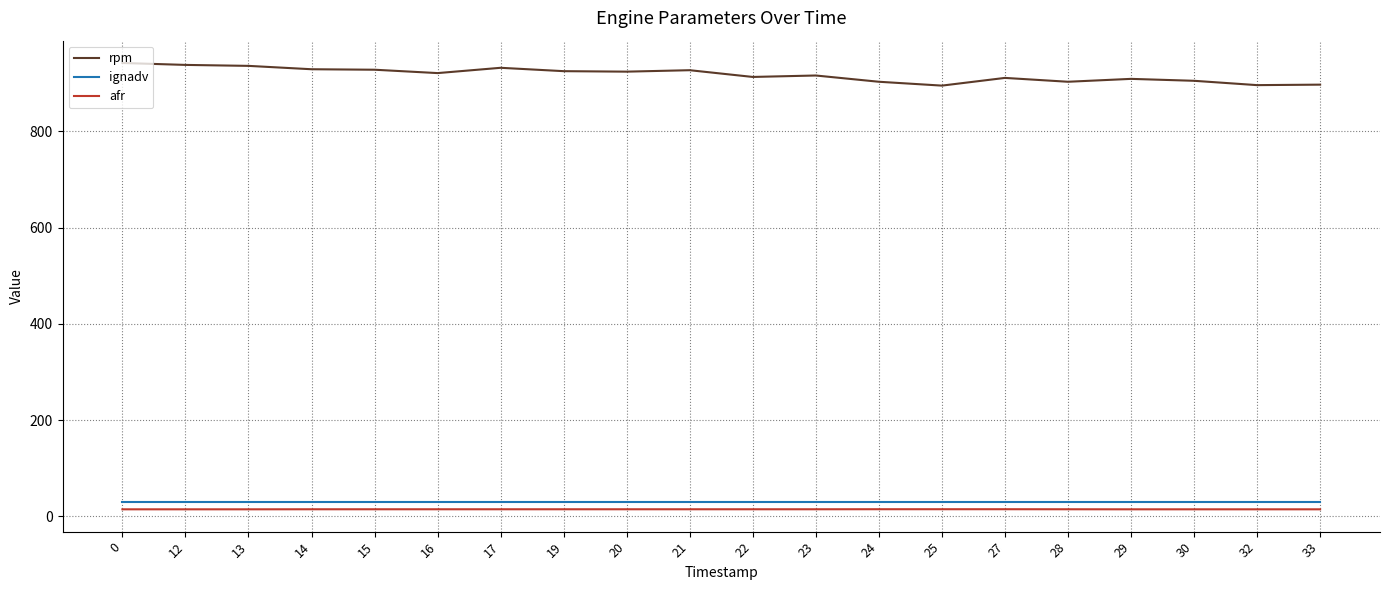

What is the sum of all rpm values?

18350.0